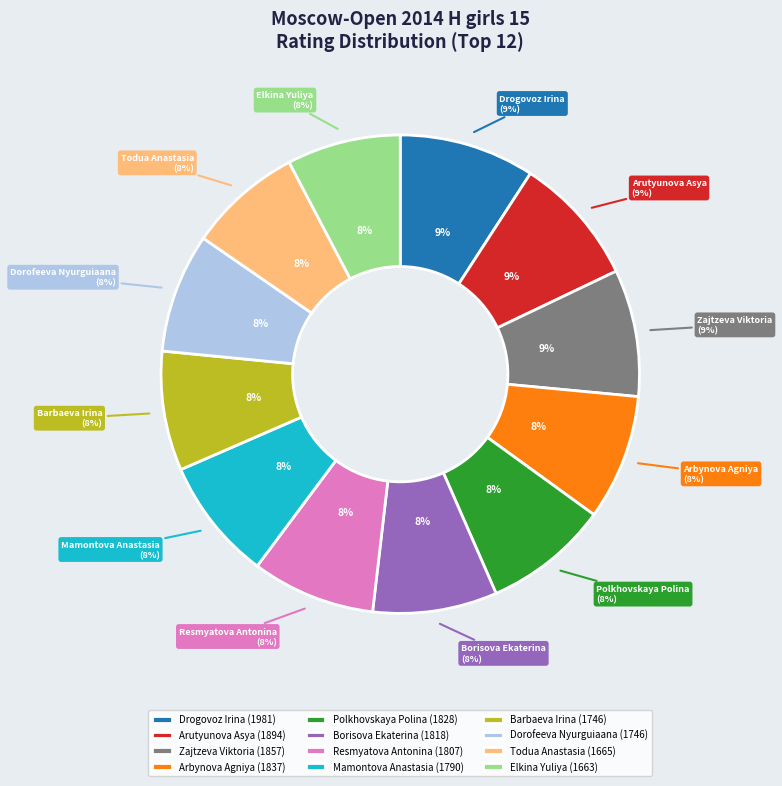

True or false: Drogovoz Irina accounts for 9% of the total.

True